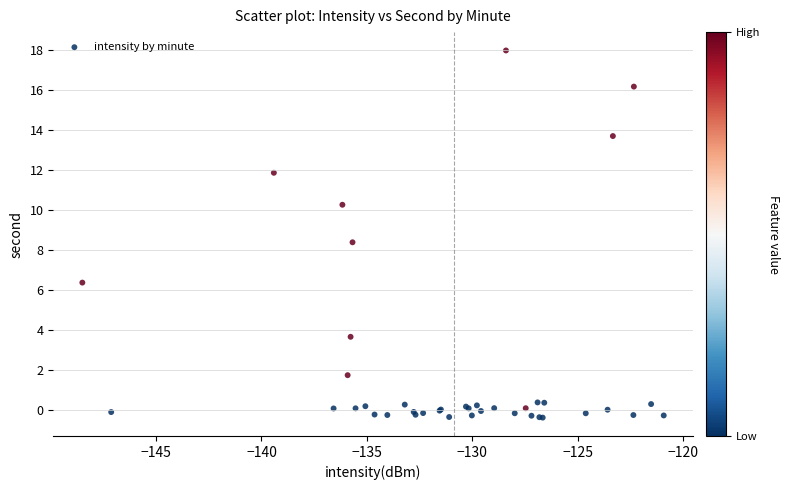

What Y value in the scatter plot is closest to 8?

8.4